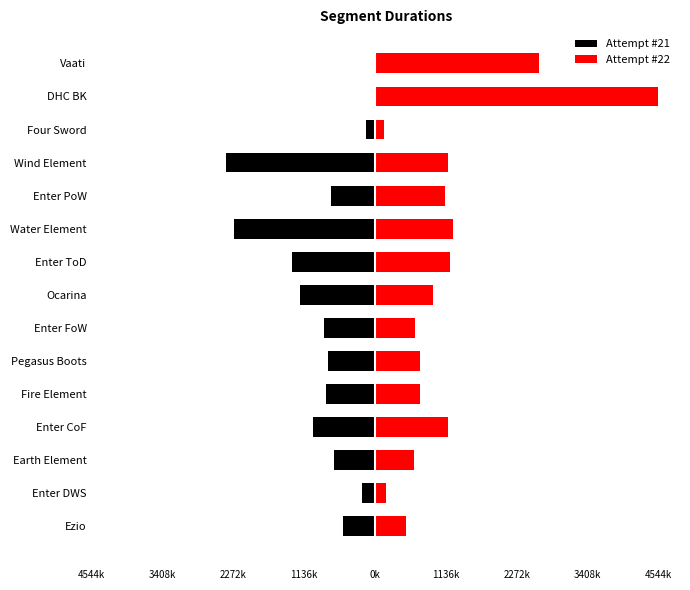

What is the average value of the Attempt #22 series?

1170524